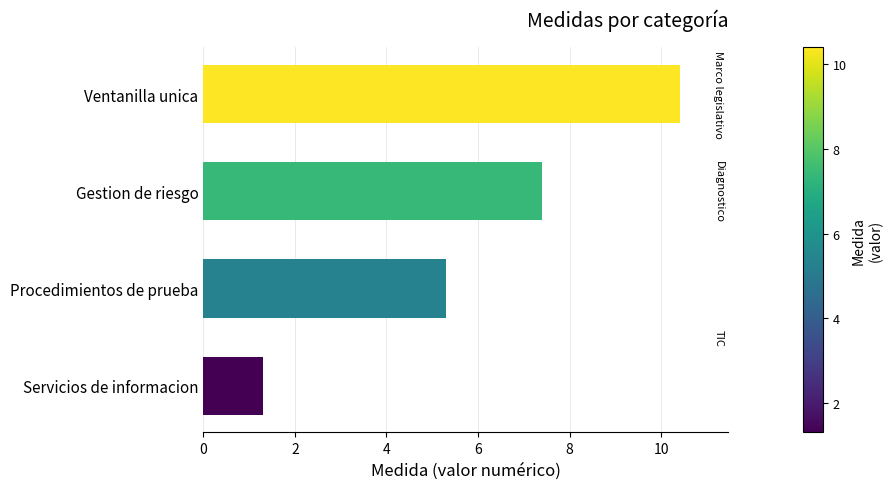

Reading bottom to top, transcribe all the data shown in this chart.

1.3	5.3	7.4	10.4